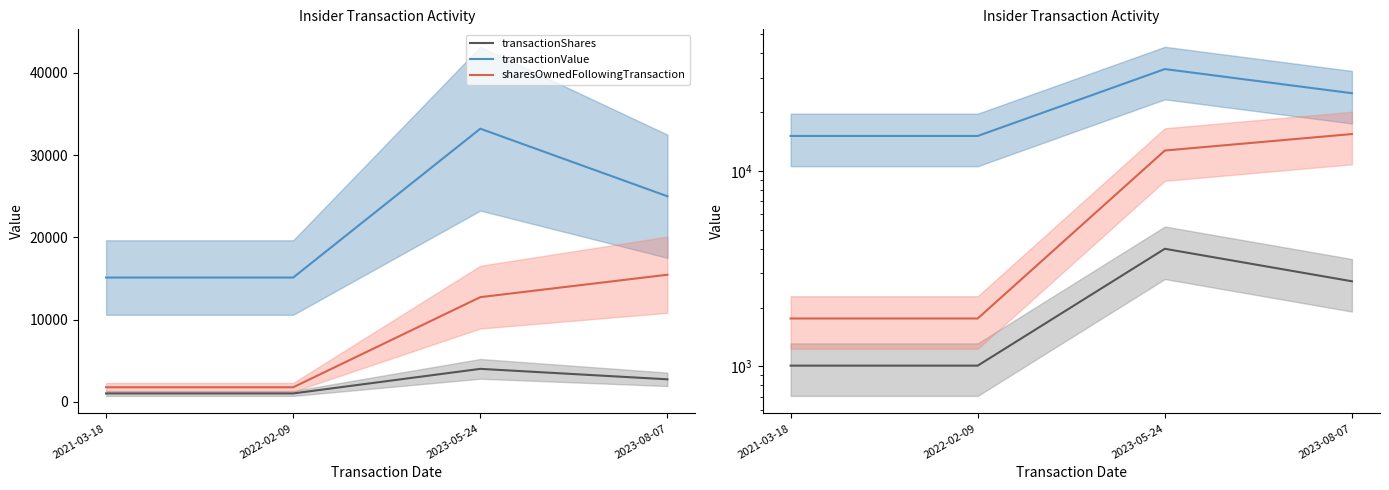

Is the value of transactionShares at 2023-05-24 greater than the value of transactionValue at 2022-02-09?

No